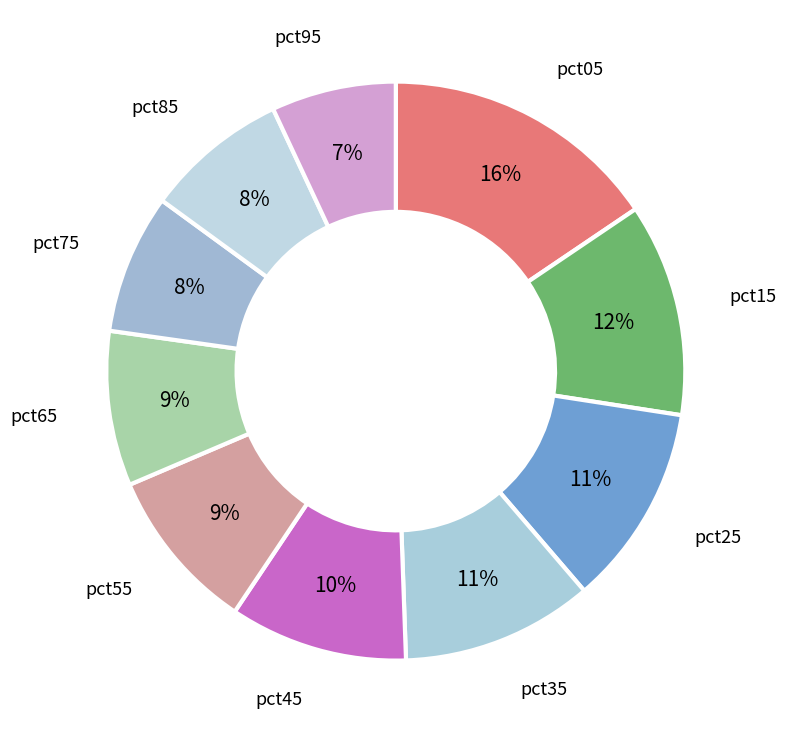

What percentage is the pct15 slice, to the nearest percent?

12%